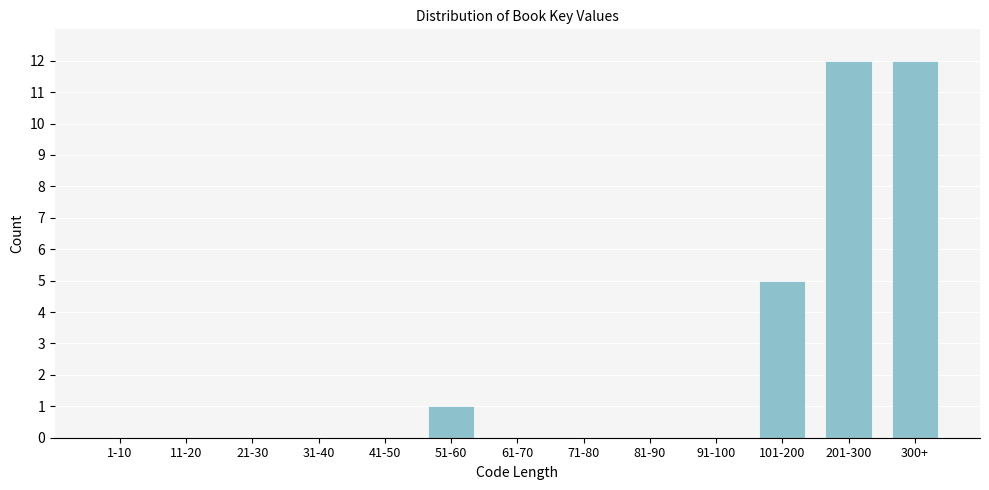

Reading left to right, transcribe all the data shown in this chart.

1-10=0	11-20=0	21-30=0	31-40=0	41-50=0	51-60=1	61-70=0	71-80=0	81-90=0	91-100=0	101-200=5	201-300=12	300+=12